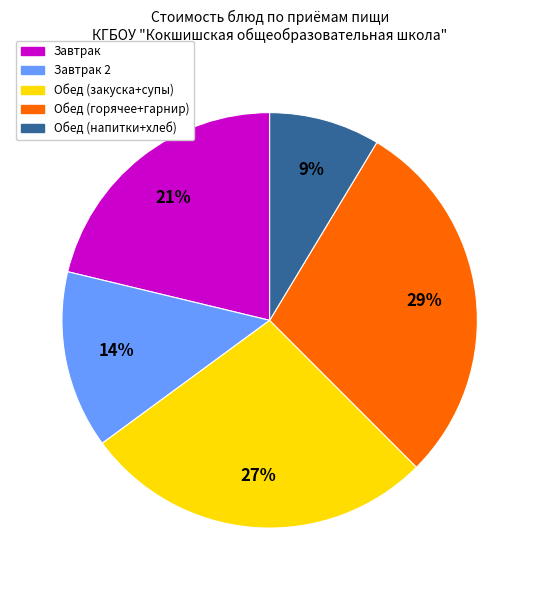

Does any single category account for the majority?

No